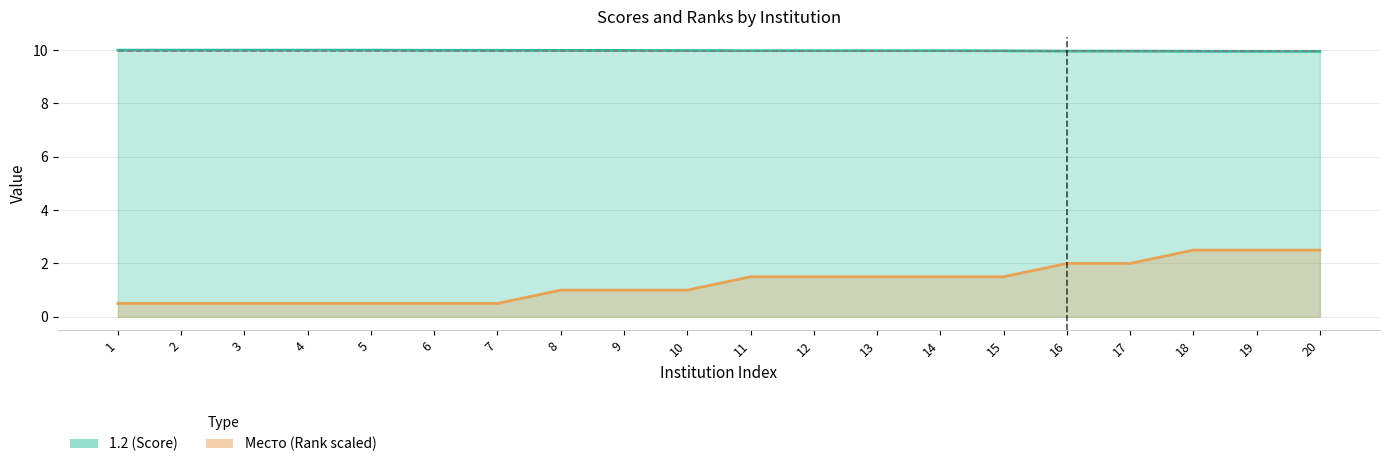

What value does the Место series have at 17?

2.0